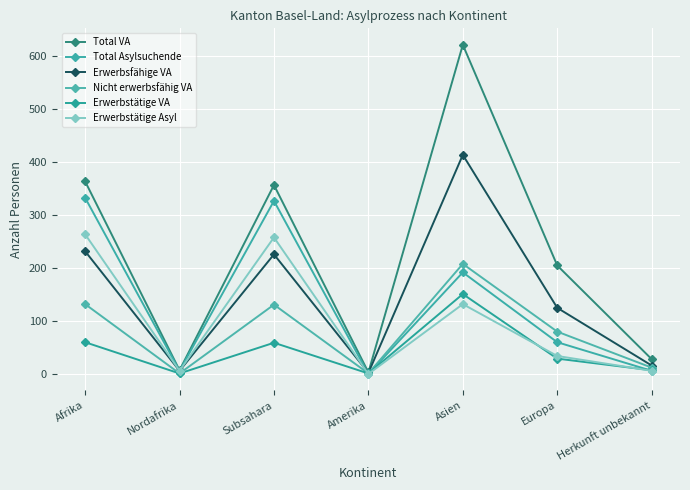

Where is Total Asylsuchende nearest to the value 166?

Asien